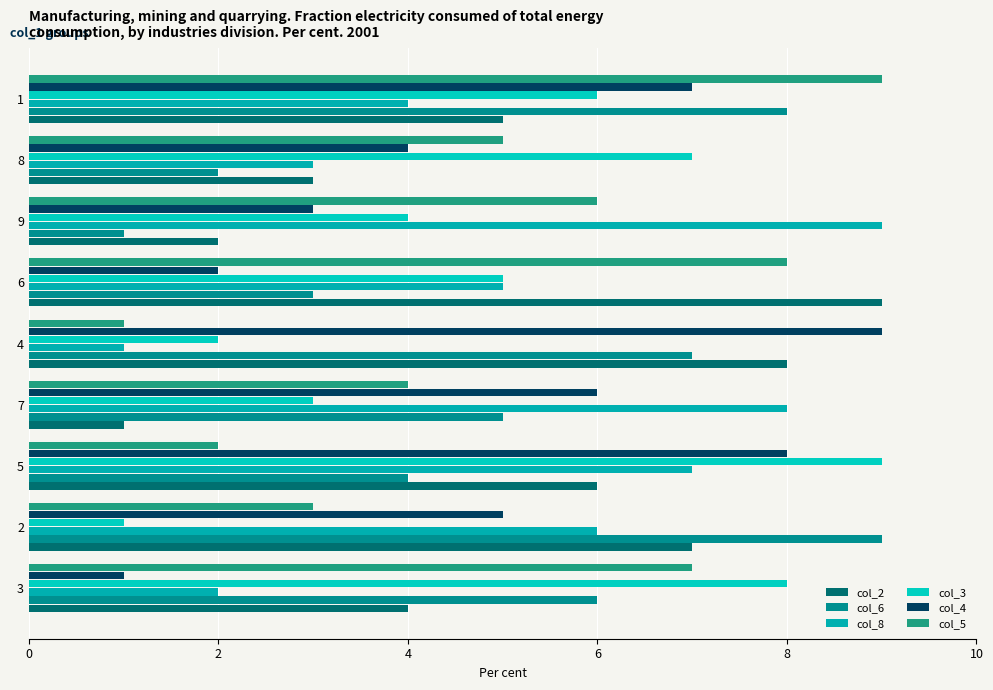

What are all the series names shown in the legend?

col_2, col_6, col_8, col_3, col_4, col_5